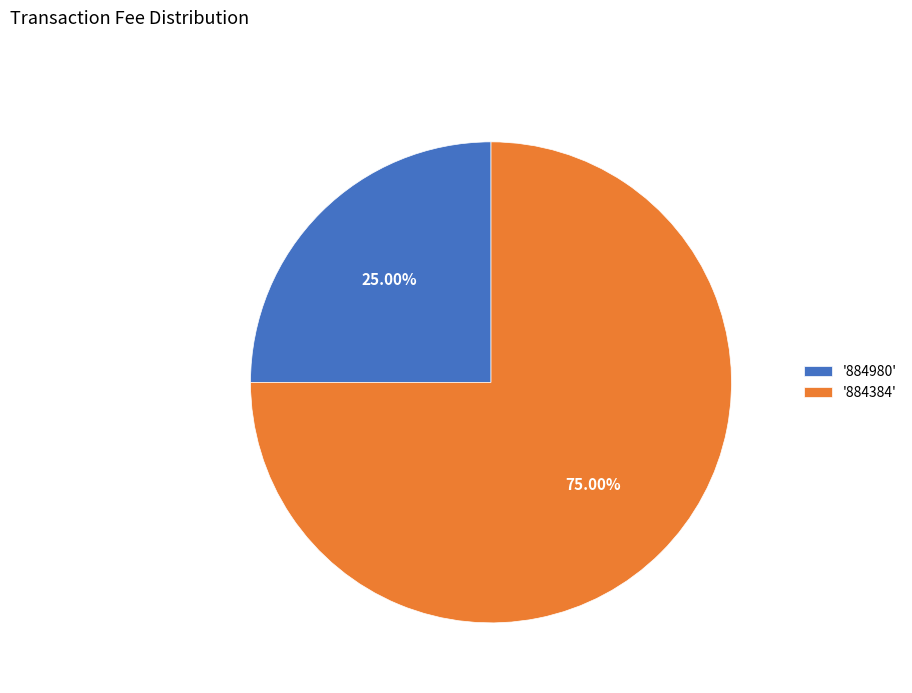

Count the number of slices in the pie.

2